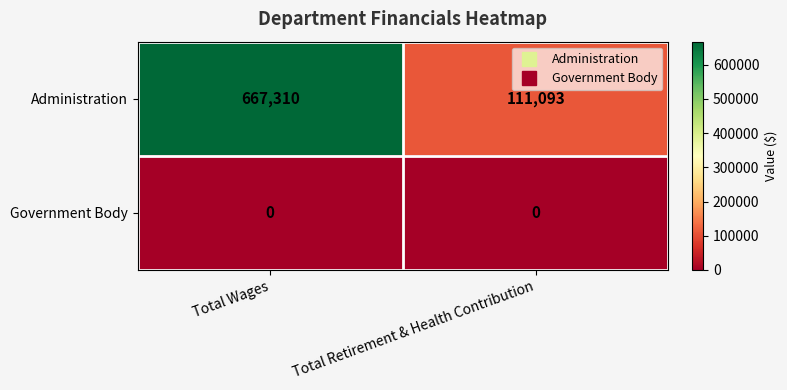

Reading left to right, transcribe all the data shown in this chart.

Administration: 667310	111093
Government Body: 0	0